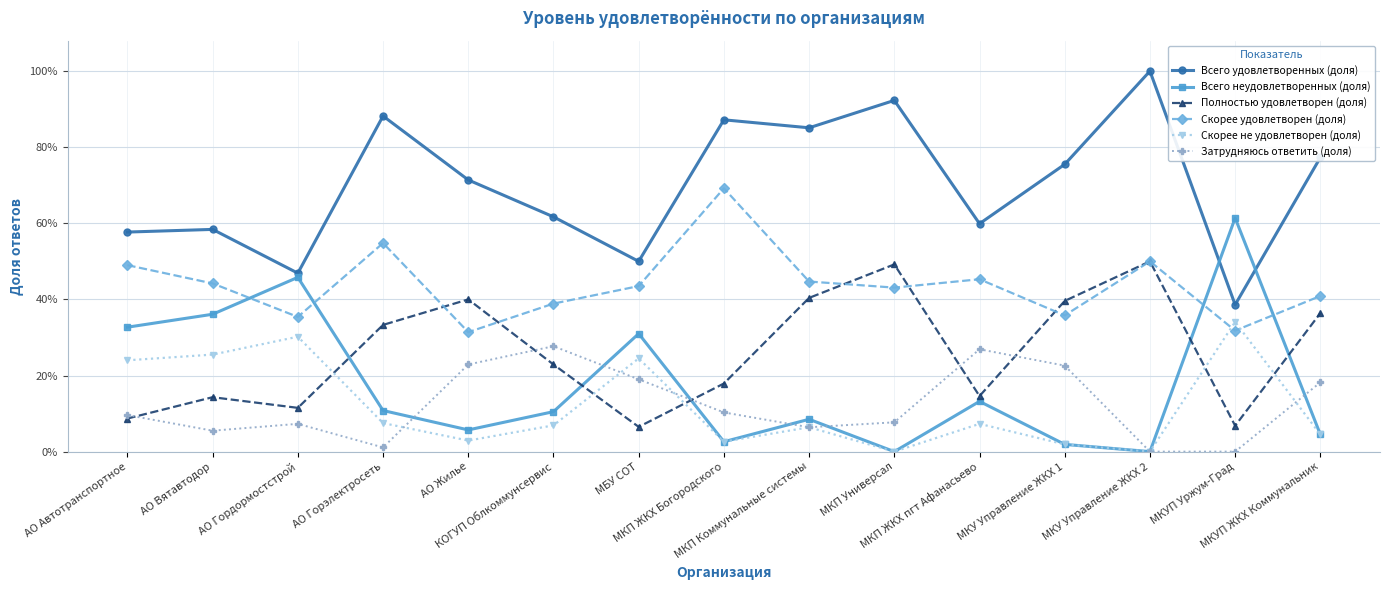

Does the chart have visible grid lines?

Yes